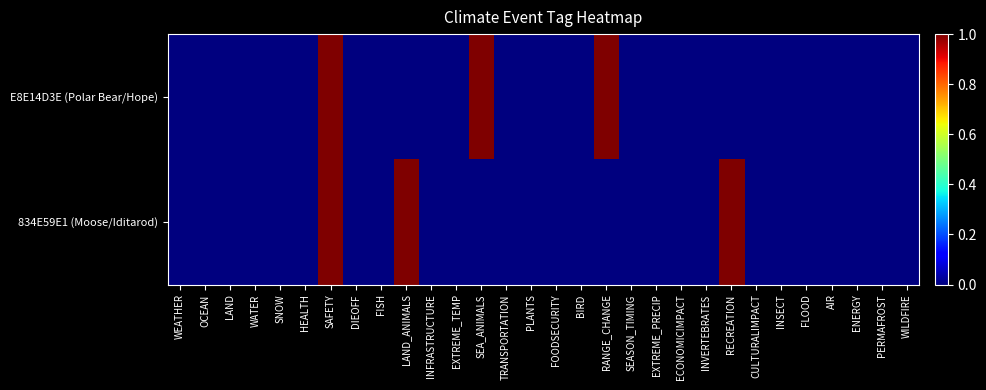

List the series in order of their peak value, lowest first.

E8E14D3E (Polar Bear/Hope), 834E59E1 (Moose/Iditarod)